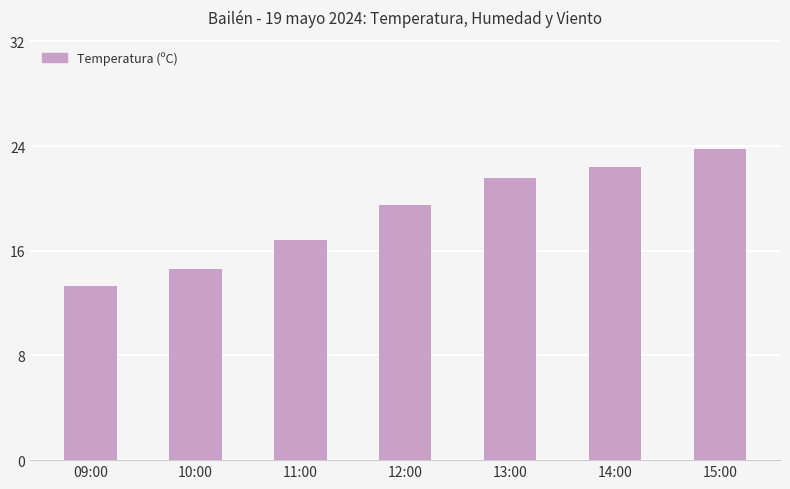

What is the label of the 7th bar from the right?

09:00